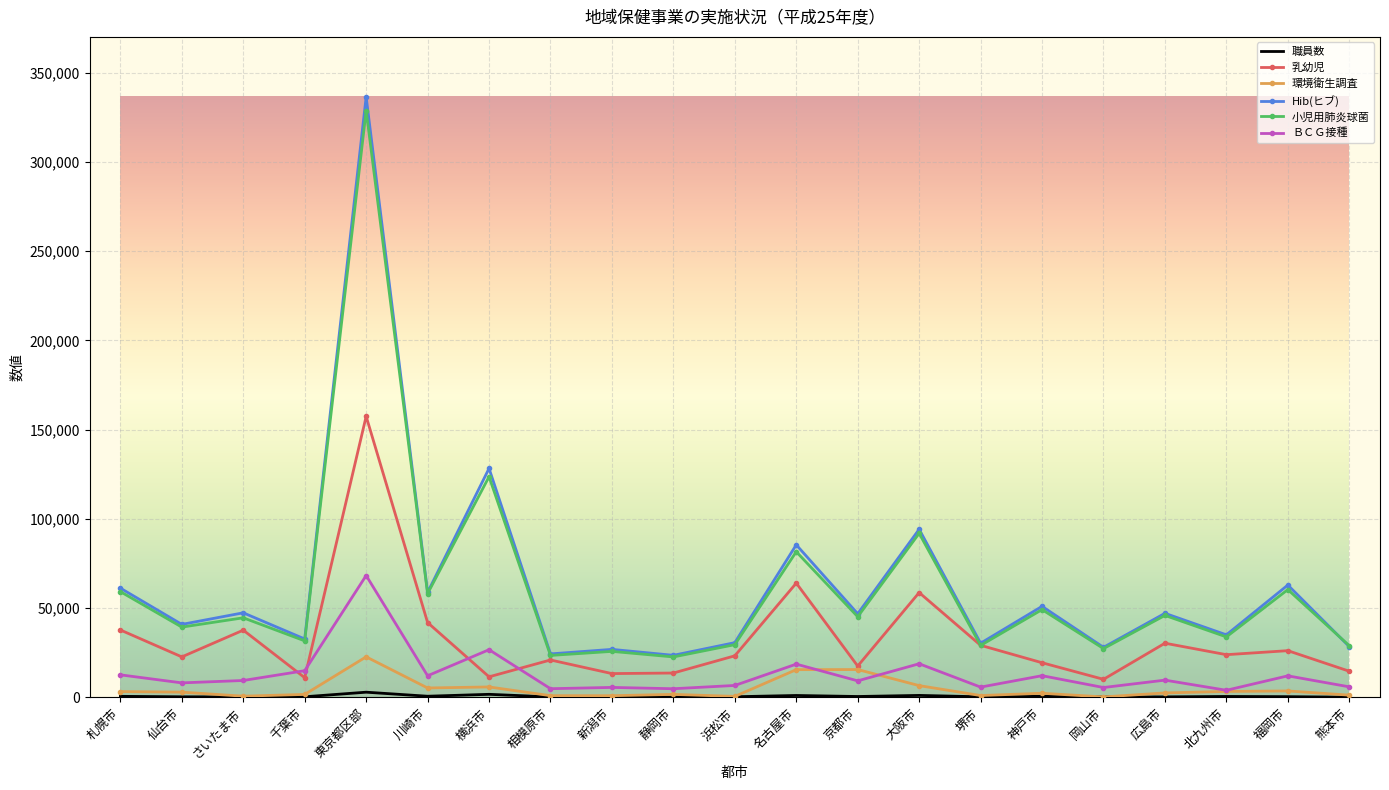

Which series has the widest spread of values?

Hib(ヒブ)